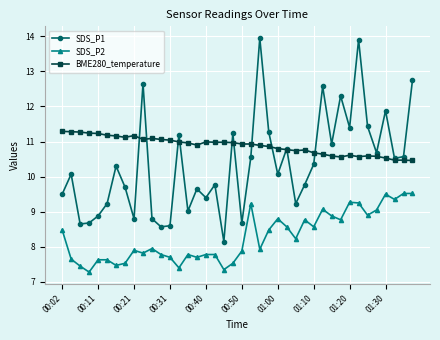

Which series has the largest total across all categories?

BME280_temperature